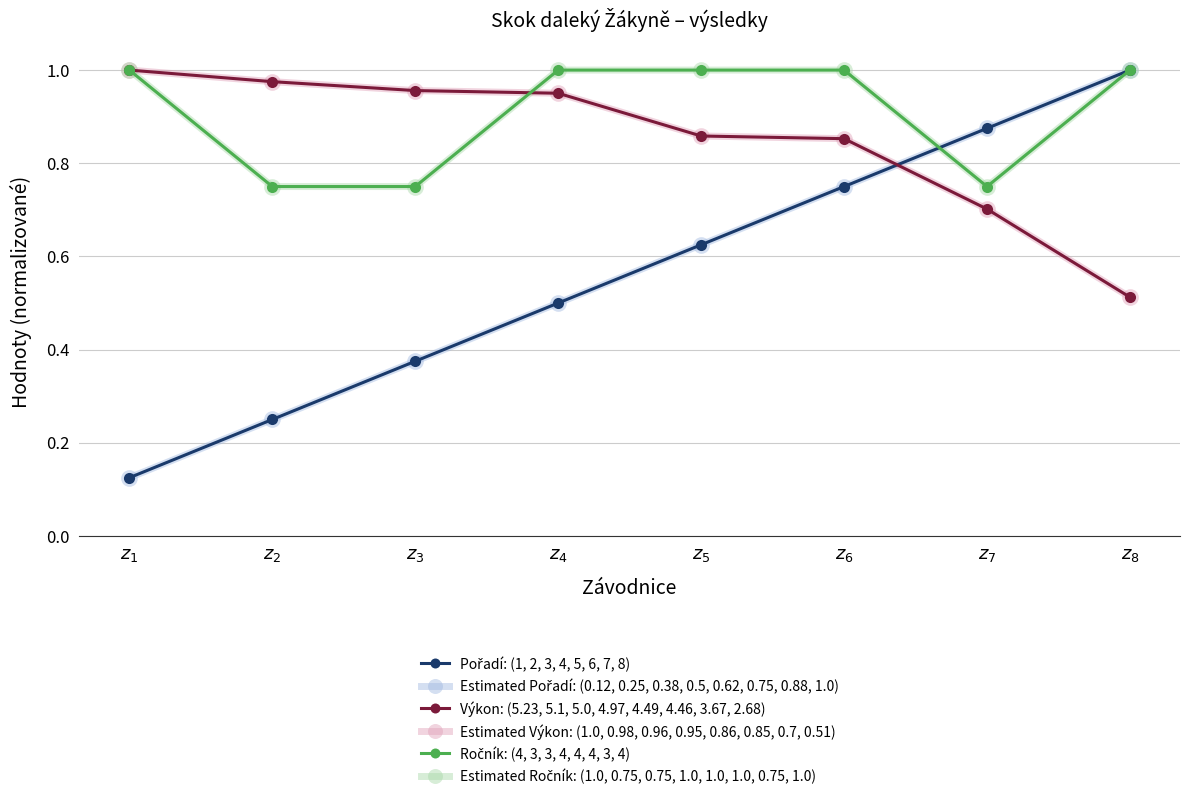

Which series has the widest spread of values?

Pořadí: (1, 2, 3, 4, 5, 6, 7, 8)